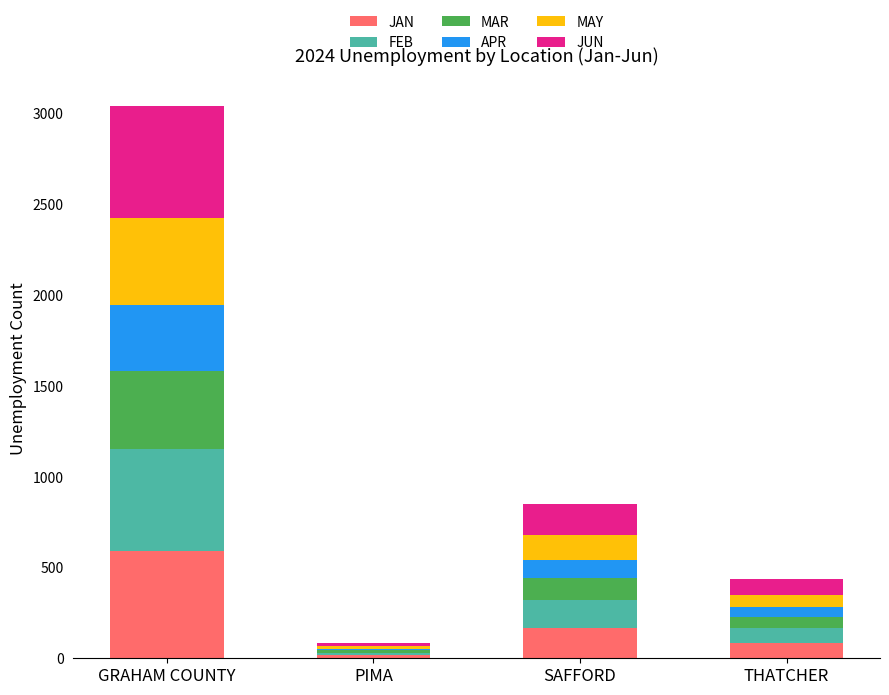

Rank the categories by JAN value from highest to lowest.

GRAHAM COUNTY, SAFFORD, THATCHER, PIMA